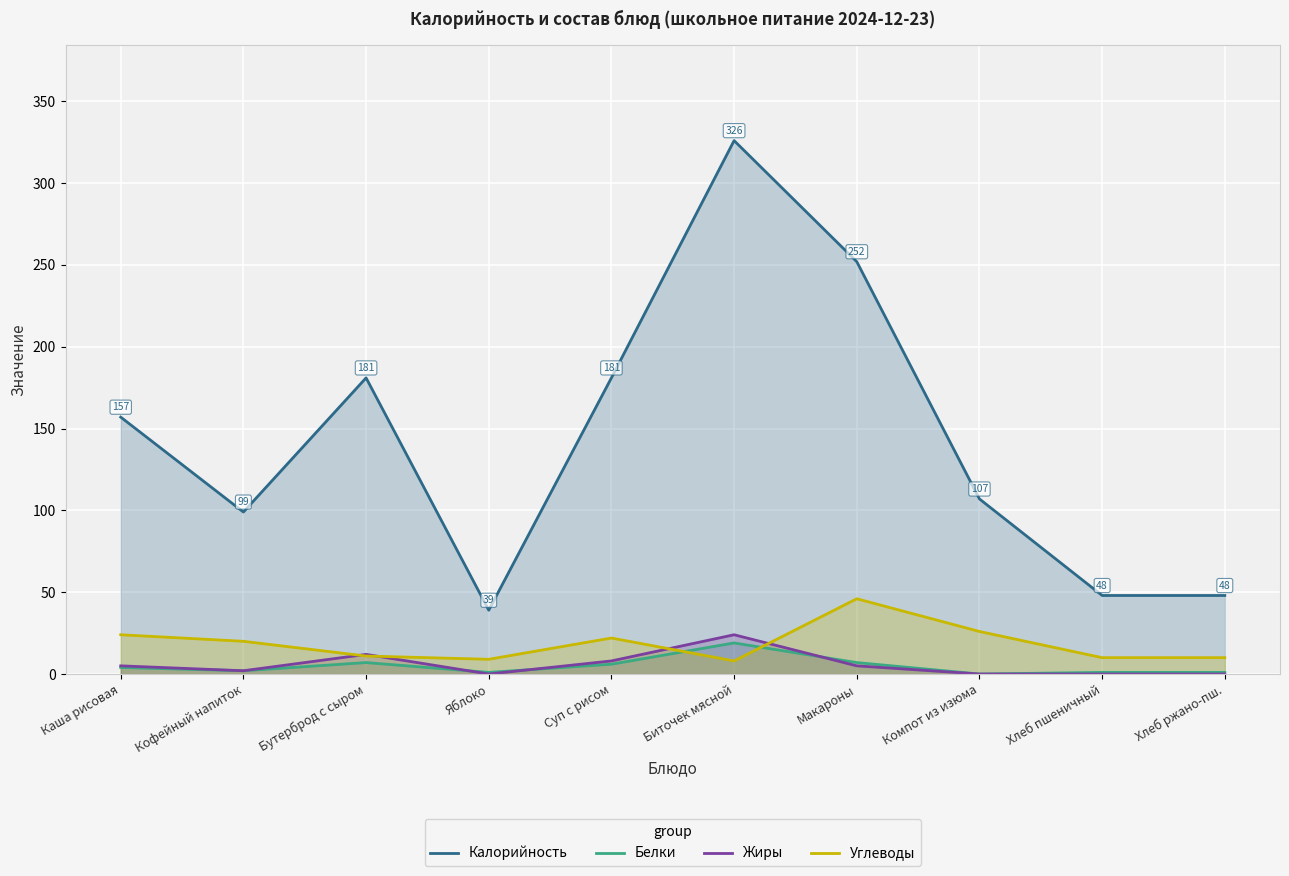

What is the label of the 5th point from the right?

Биточек мясной